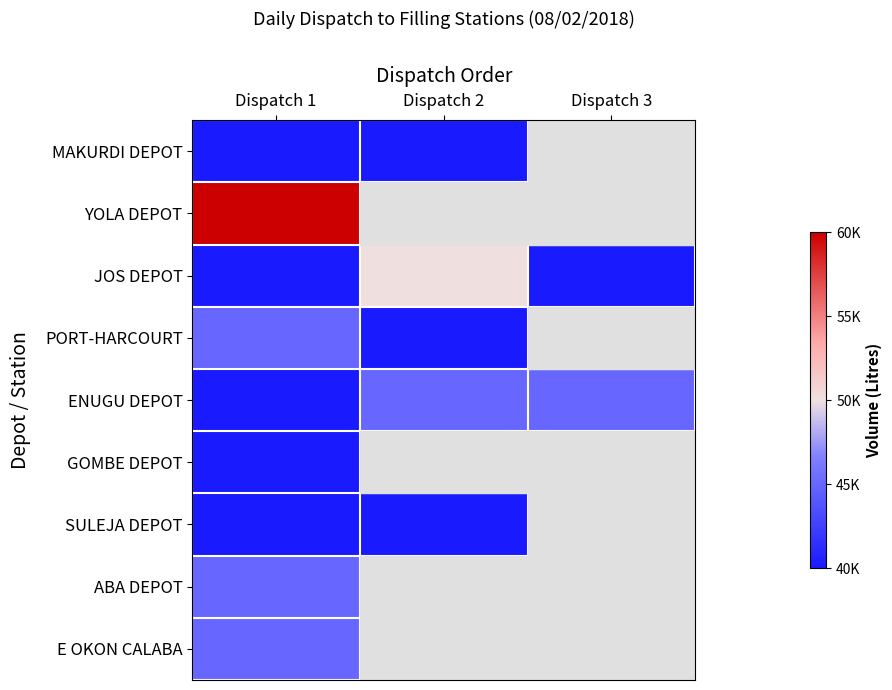

The PORT-HARCOURT series shows 45000.0 at Dispatch 1. True or false?

True